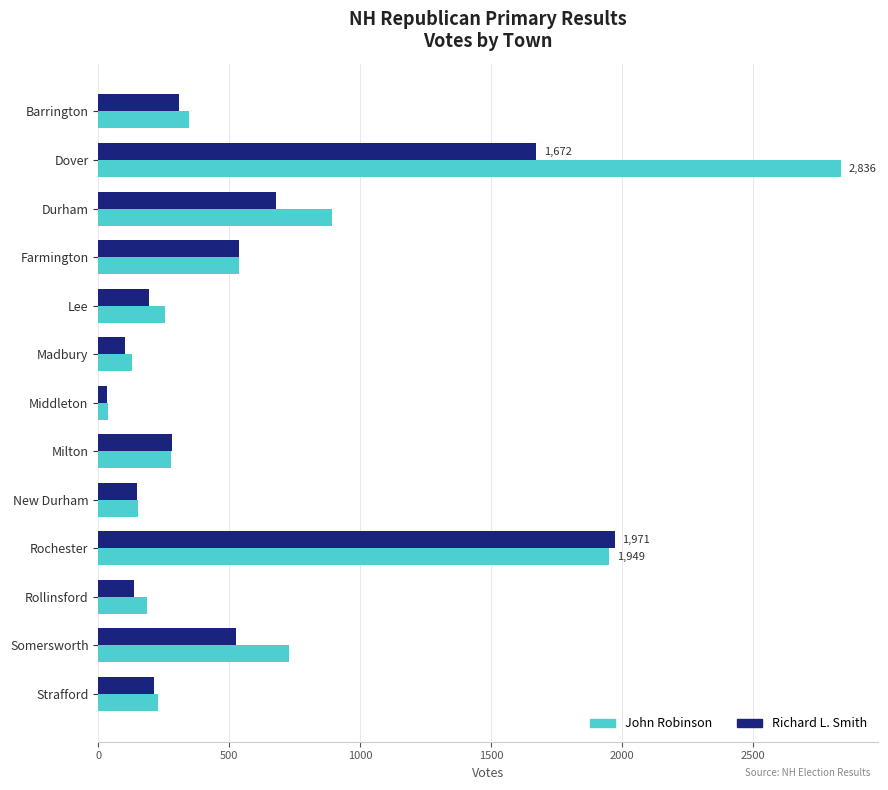

What is the difference between the Richard L. Smith values at Dover and Milton?

1389